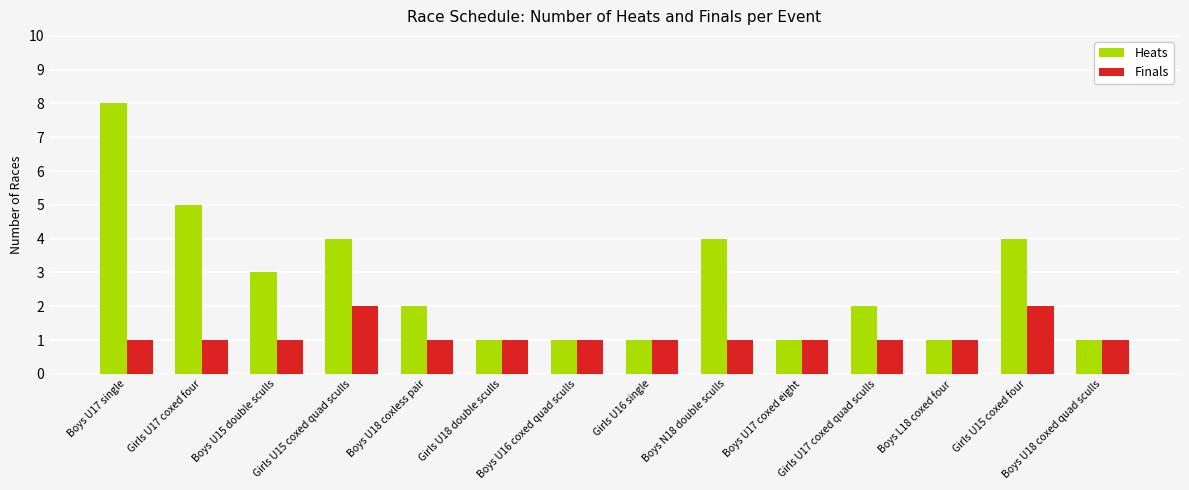

The value of Finals at Girls U17 coxed four is 1. True or false?

True